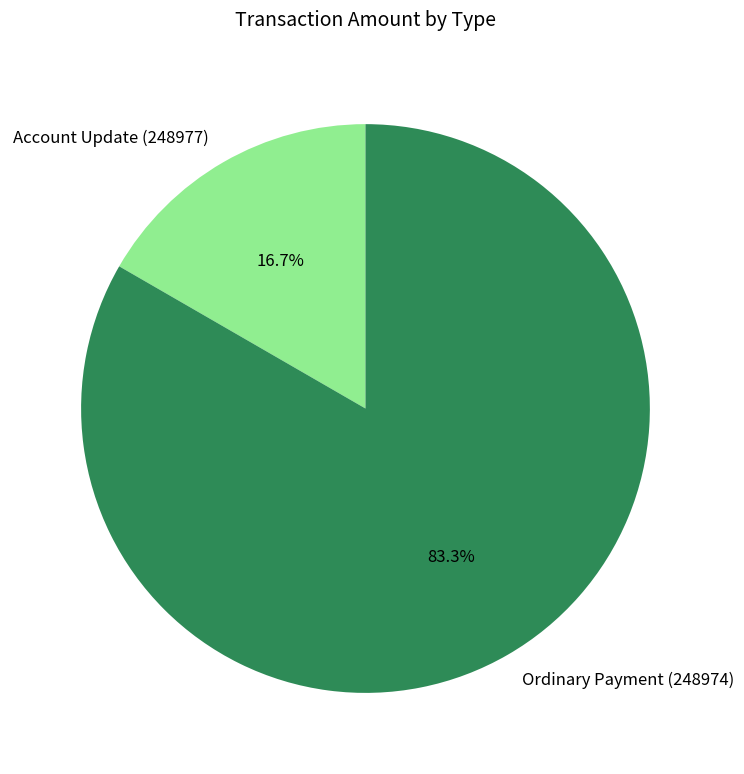

Which has a higher value, Account Update (248977) or Ordinary Payment (248974)?

Ordinary Payment (248974)